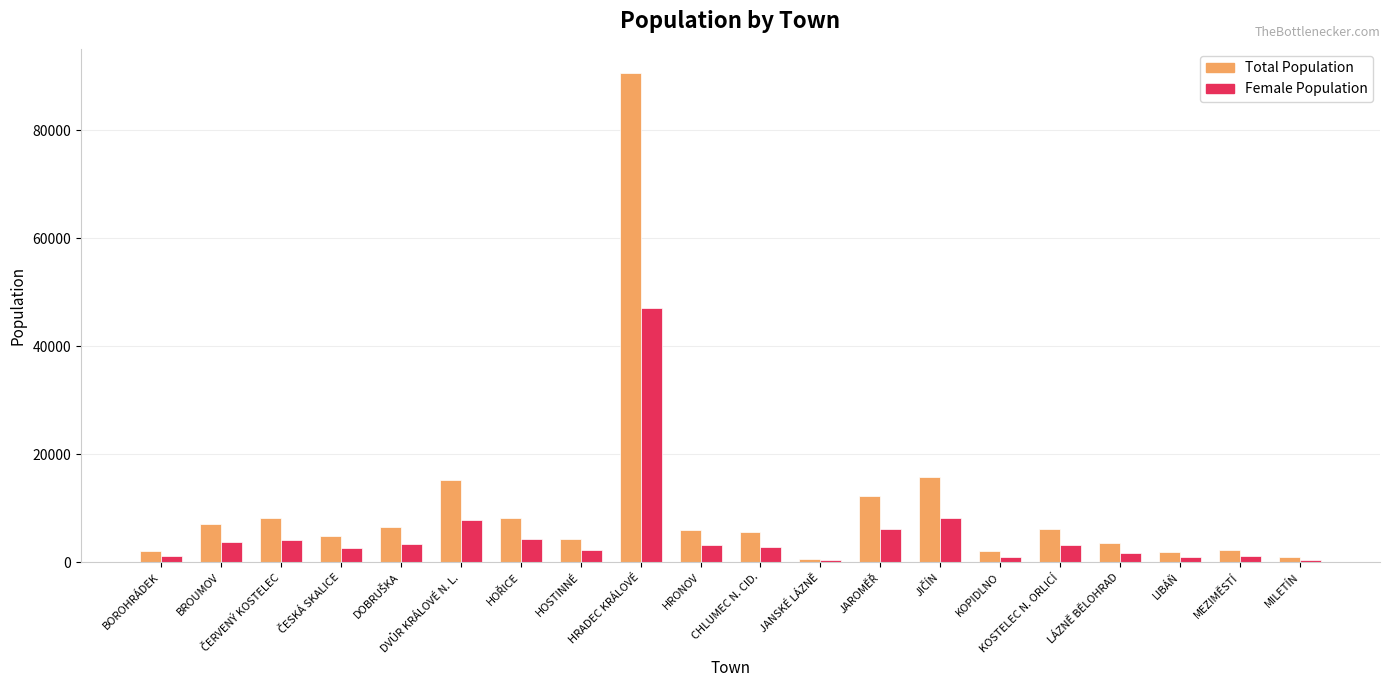

What is the smallest value displayed?

318